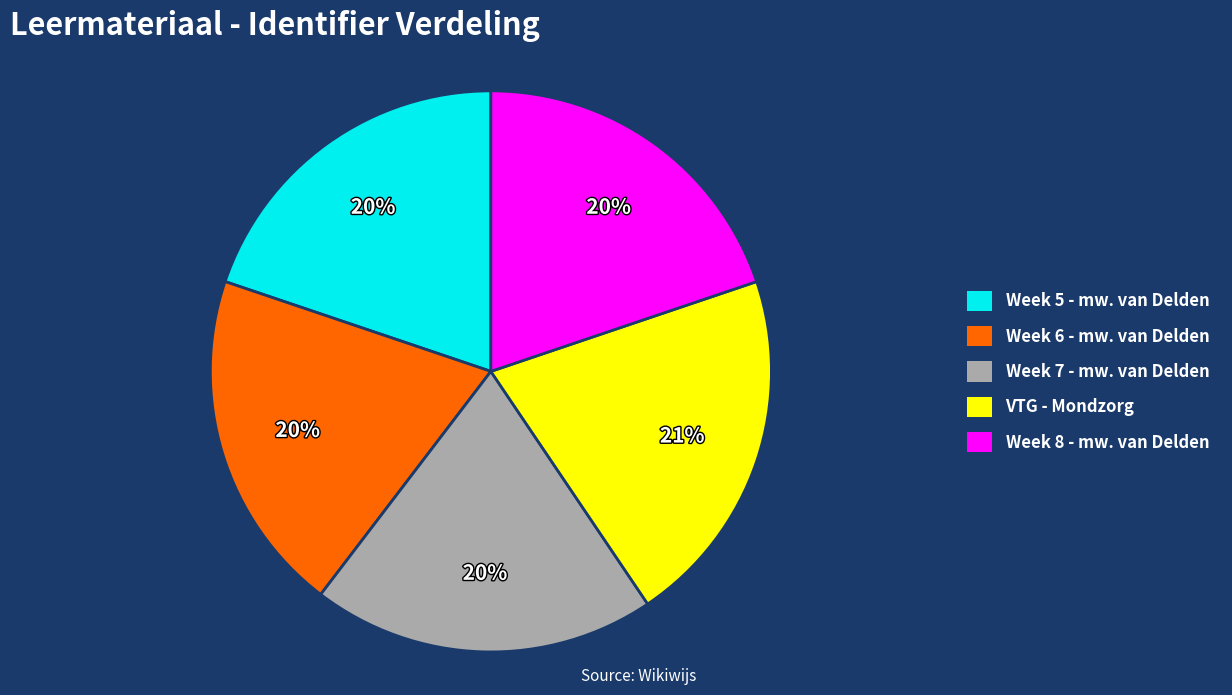

What is the largest slice in the pie chart?

VTG - Mondzorg